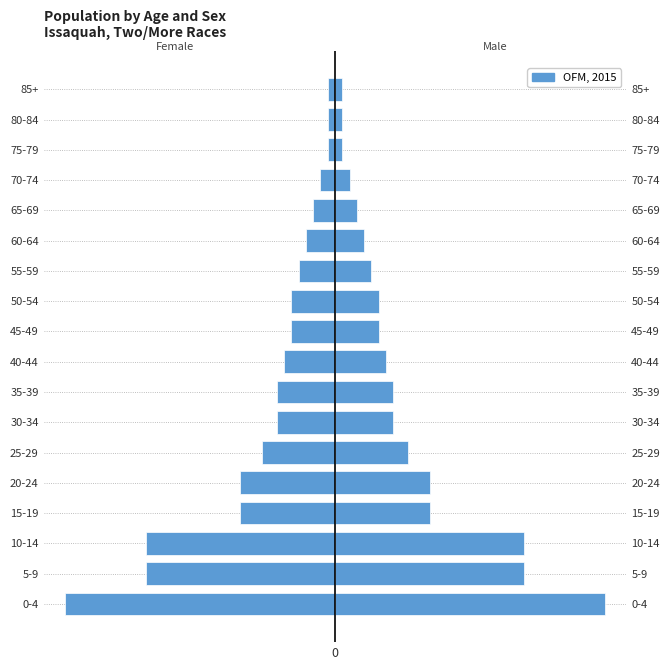

What is the difference between the maximum and second lowest values?

25